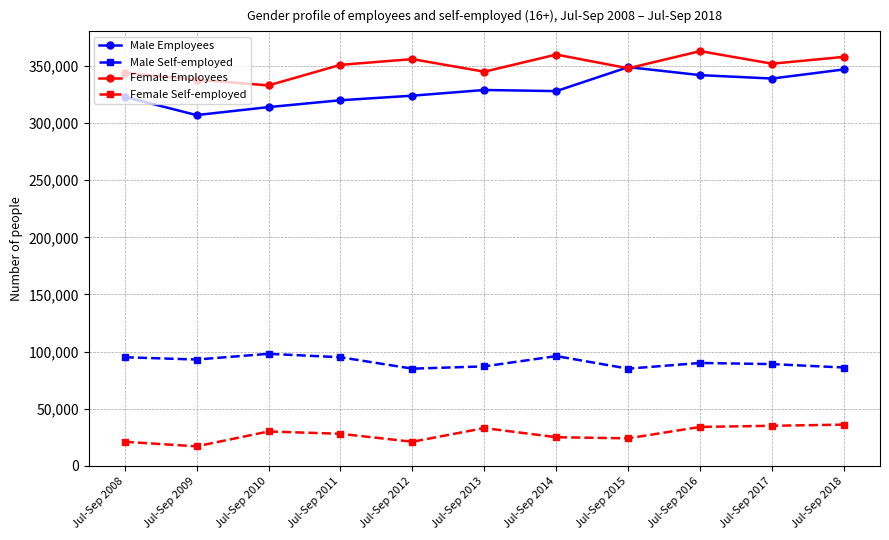

The value of Male Employees at Jul-Sep 2009 is 187101. True or false?

False